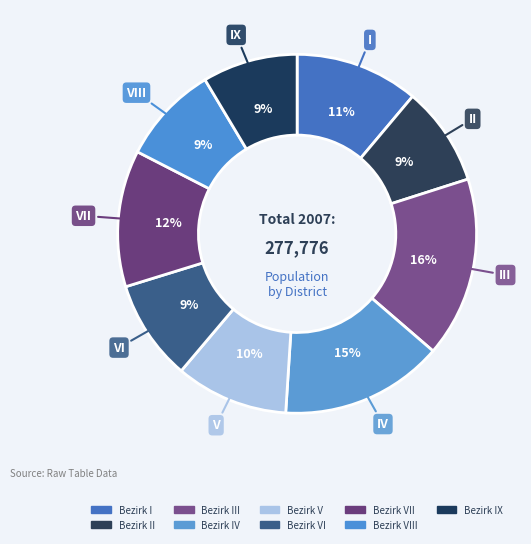

How many segments does this pie chart have?

9